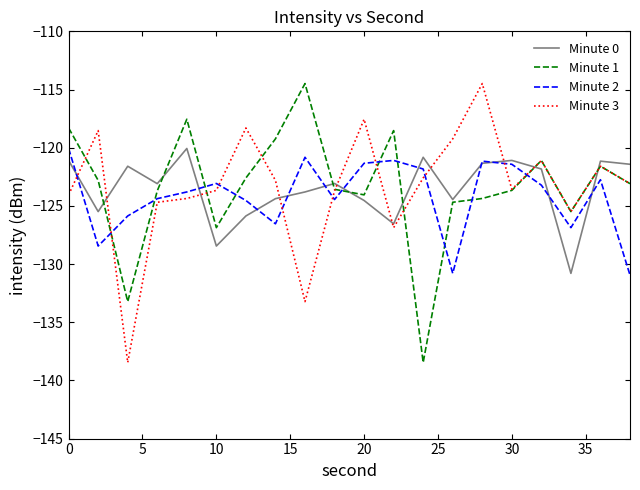

True or false: Minute 2 and Minute 1 intersect in this chart.

True